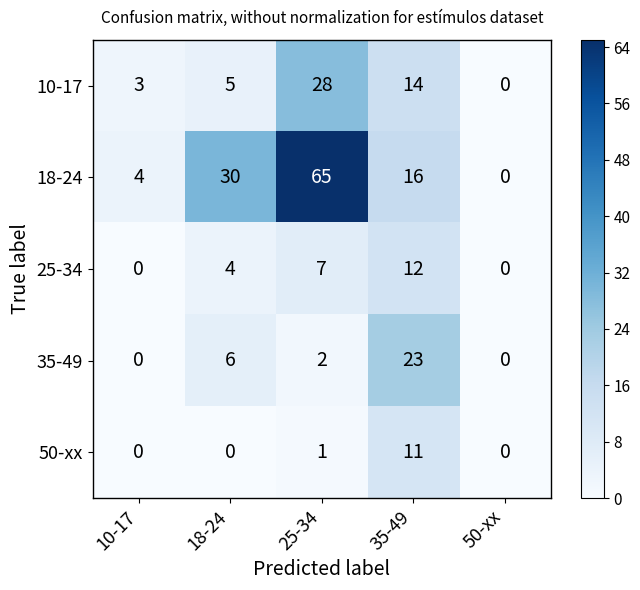

Which series has the largest total across all categories?

18-24